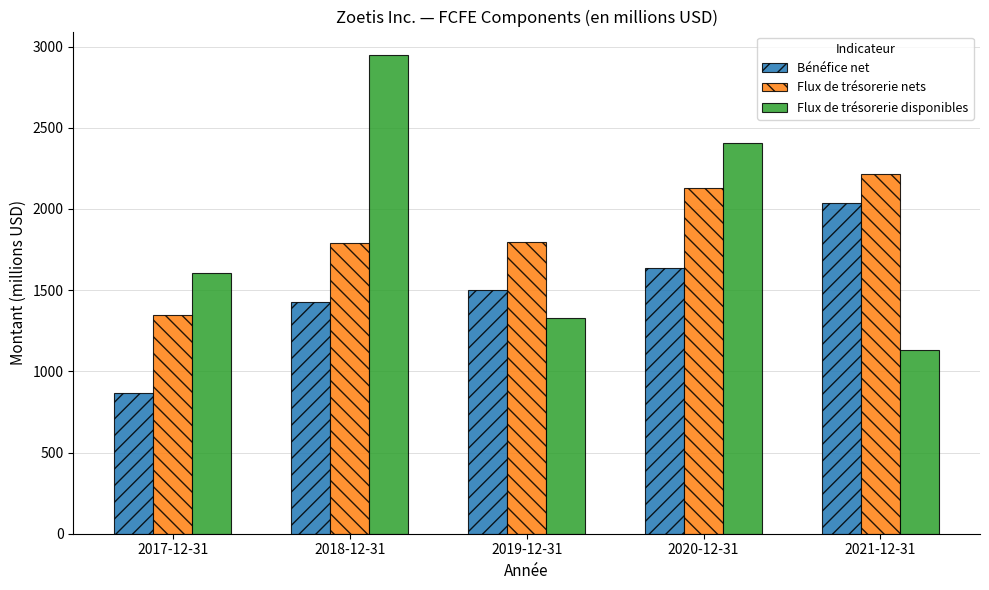

Which category has the lowest value in the Flux de trésorerie disponibles series?

2021-12-31